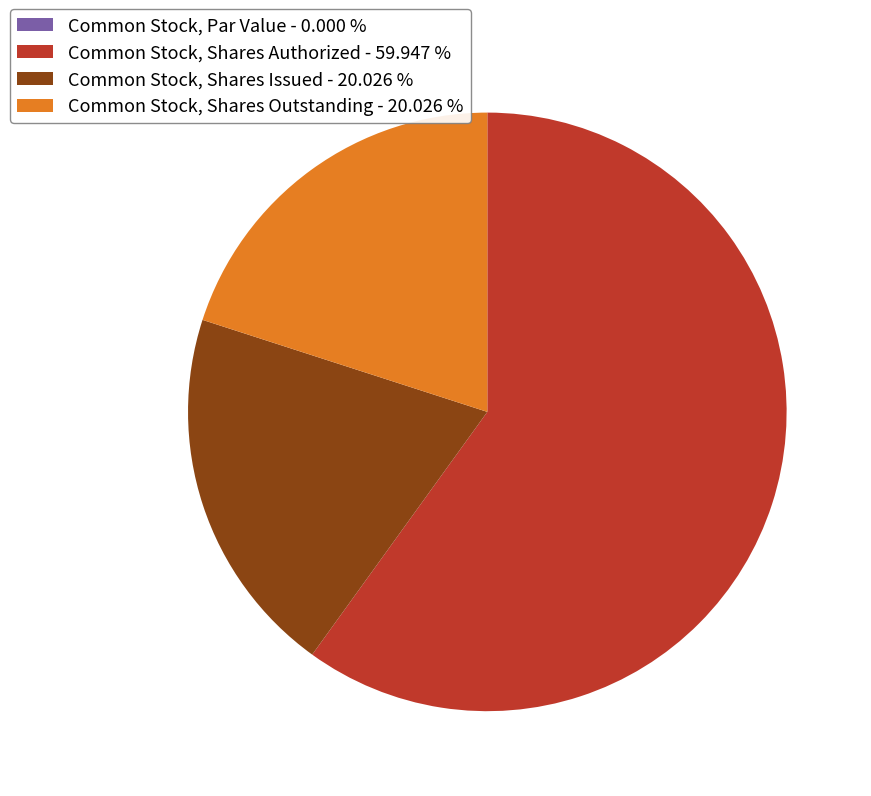

Is there any slice that represents more than half of the pie?

Yes